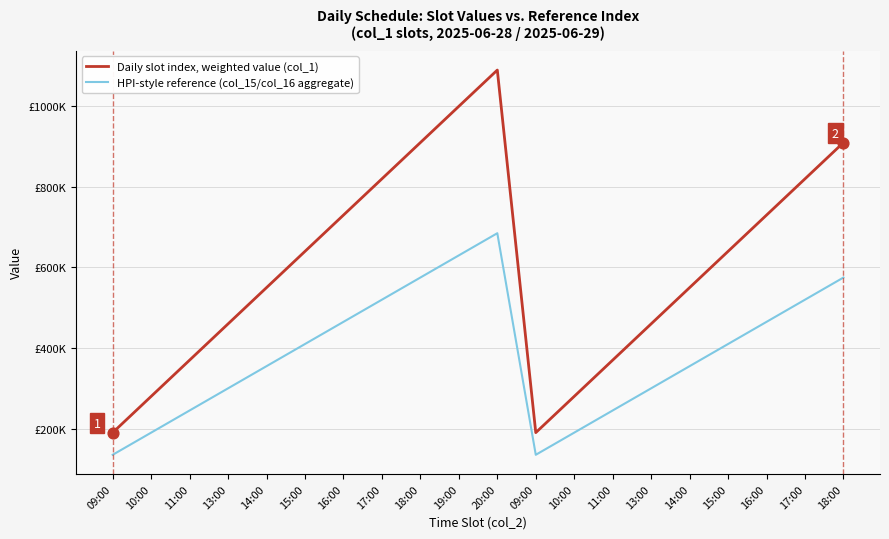

At which category is the sum across all series the highest?

20:00